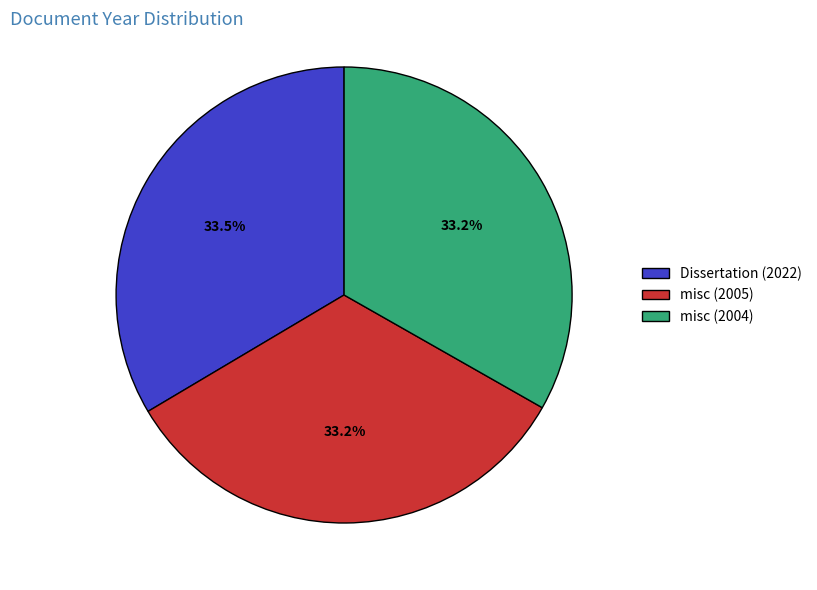

How many slices are in this pie chart?

3